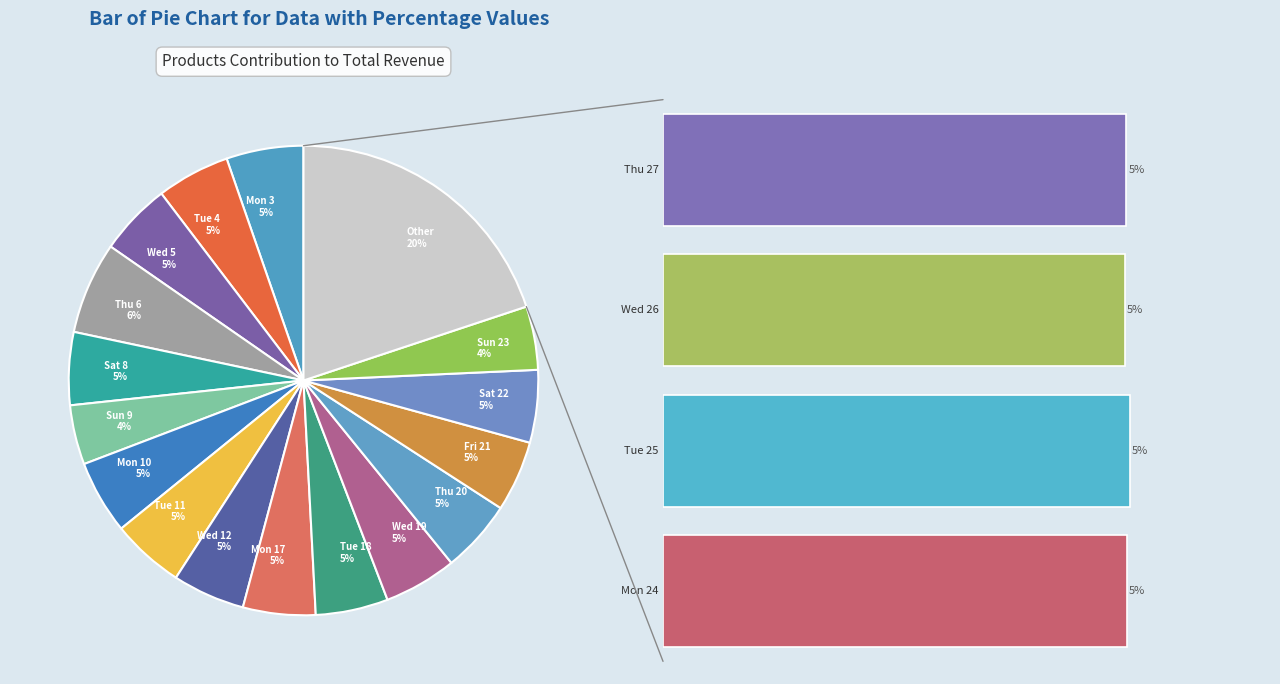

What percentage is the Tue 11 slice, to the nearest percent?

5%